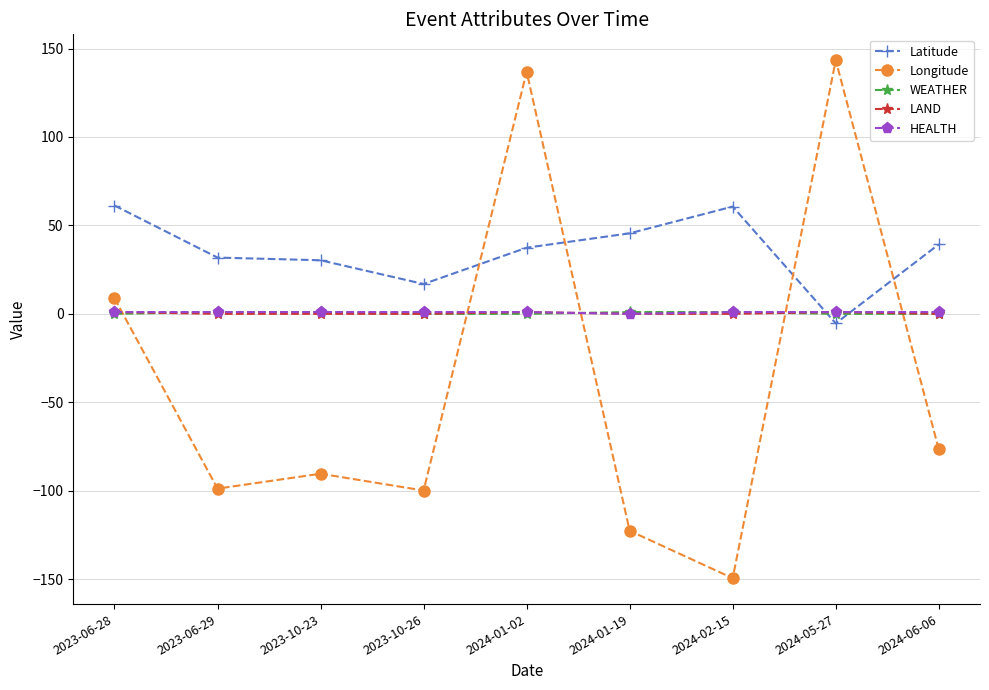

What is the sum of the HEALTH values at 2023-06-28 and 2023-10-26?

2.0